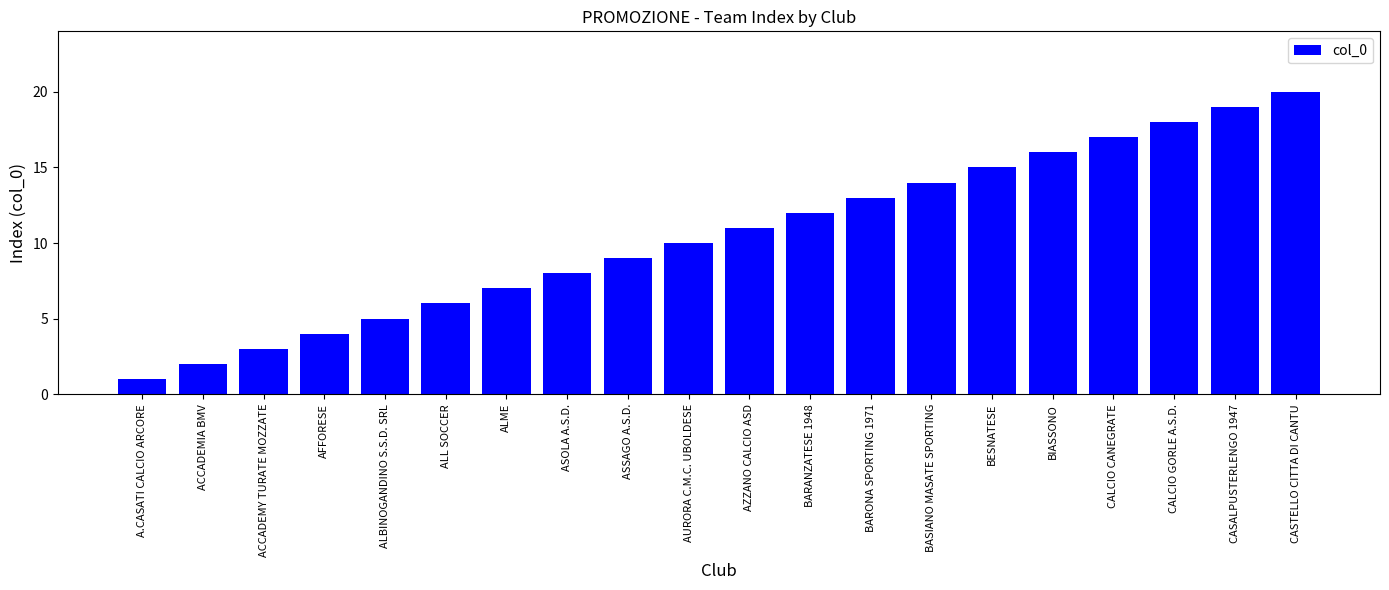

What is the label of the 7th bar from the left?

ALME